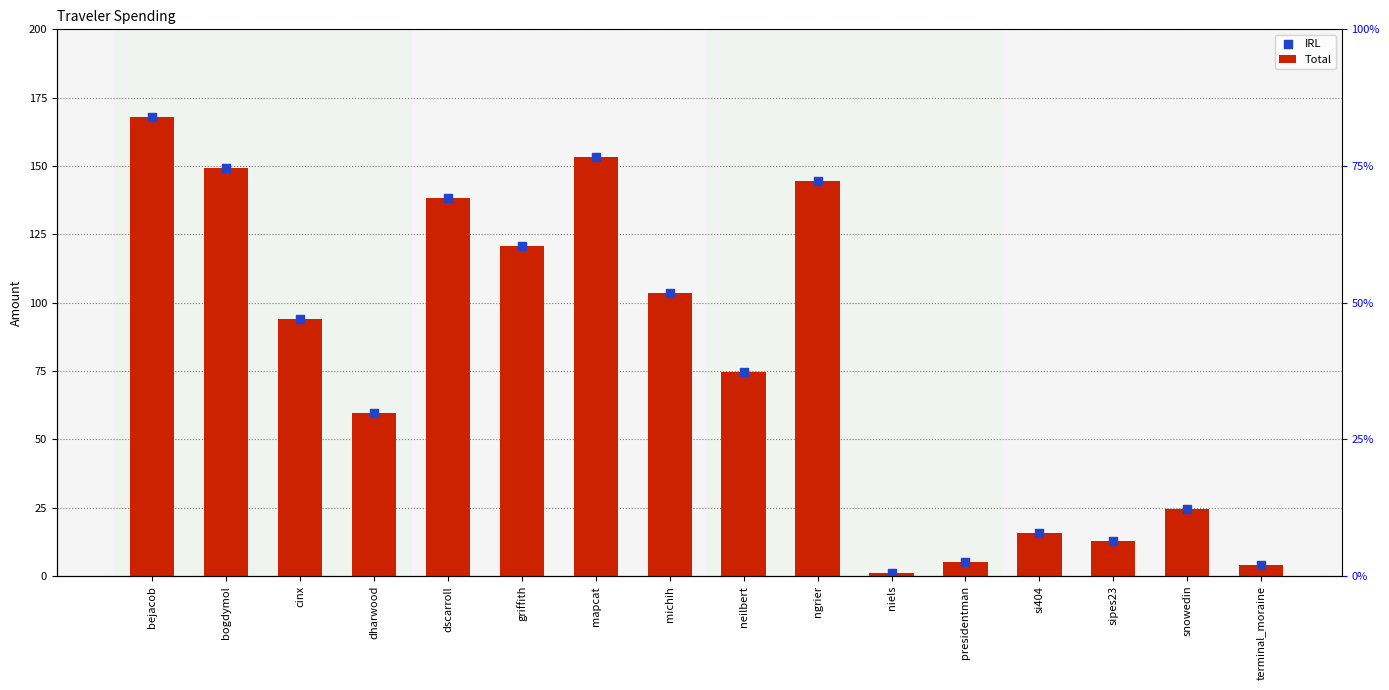

At which category is the sum across all series the highest?

bejacob